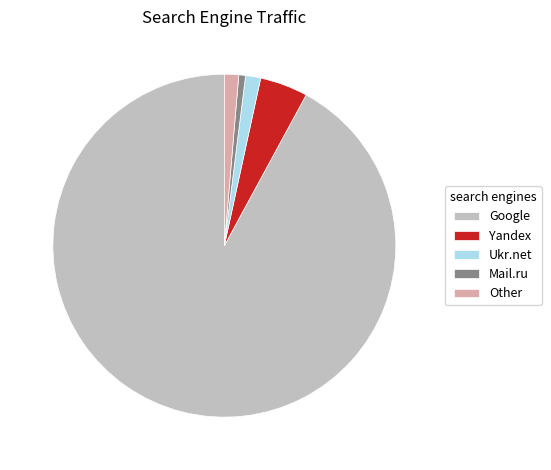

The Mail.ru slice represents 13% of the pie. True or false?

False